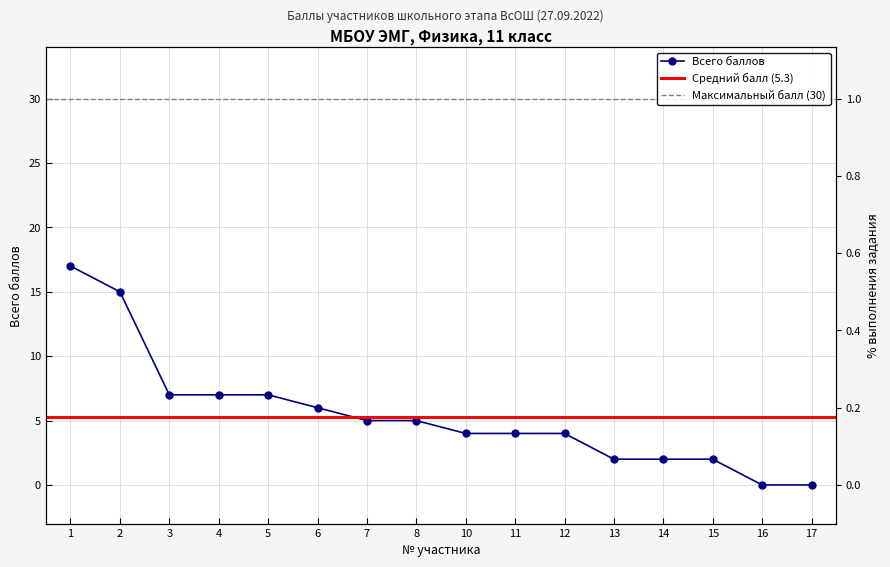

What is the value of the 1st point from the left?

17